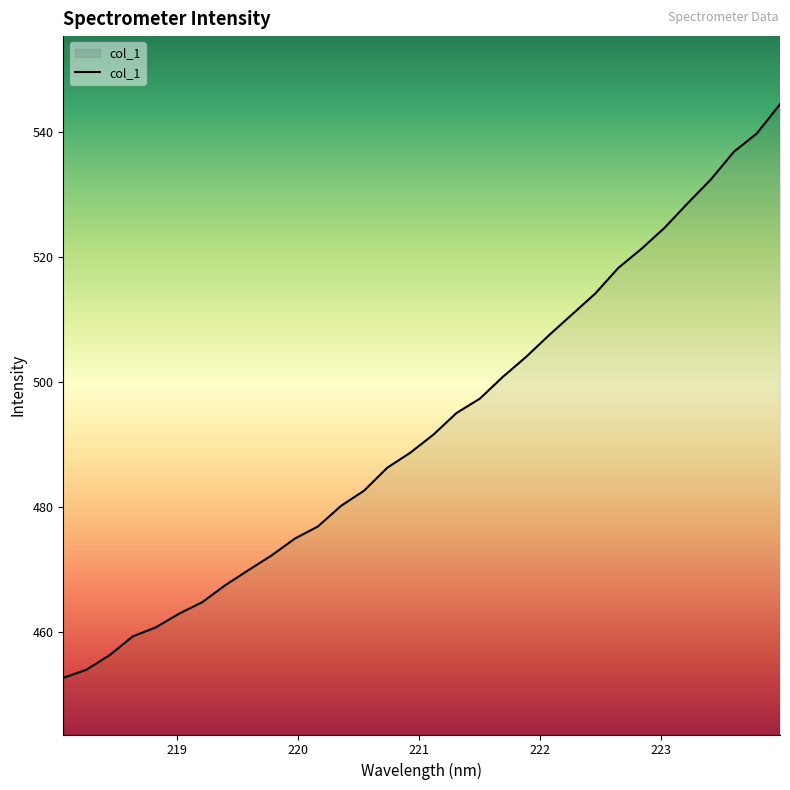

What is the minimum value shown in the chart?

452.7